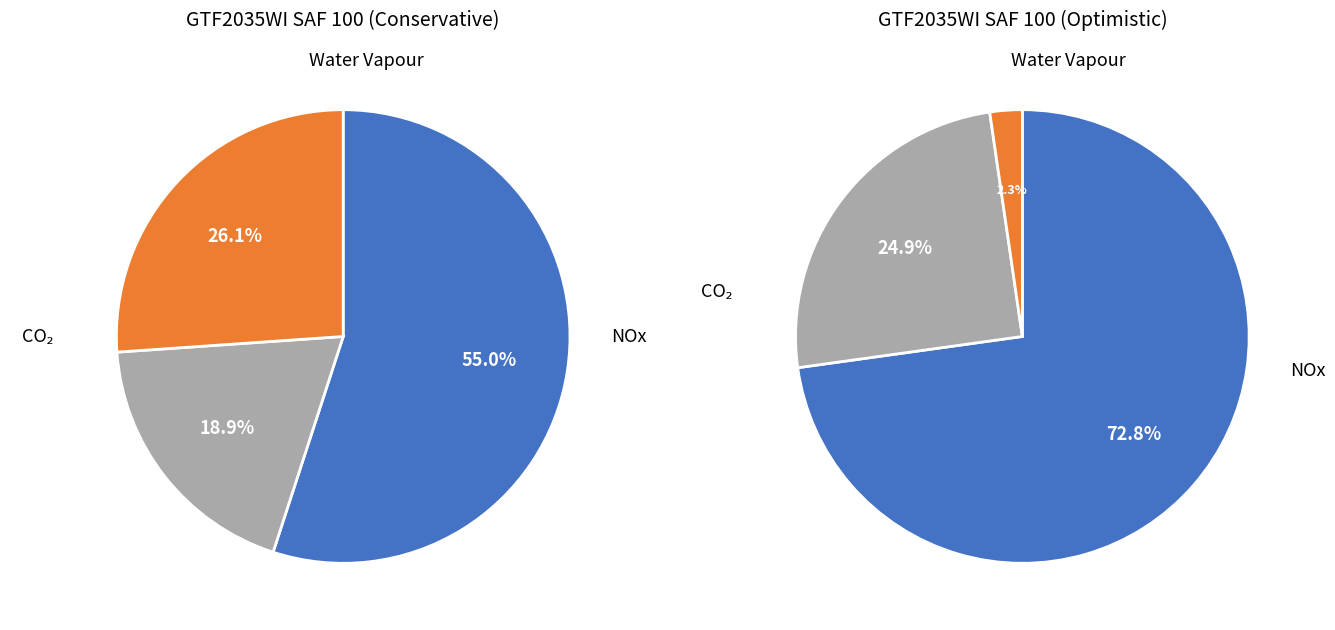

True or false: EW accounts for 99% of the total.

False